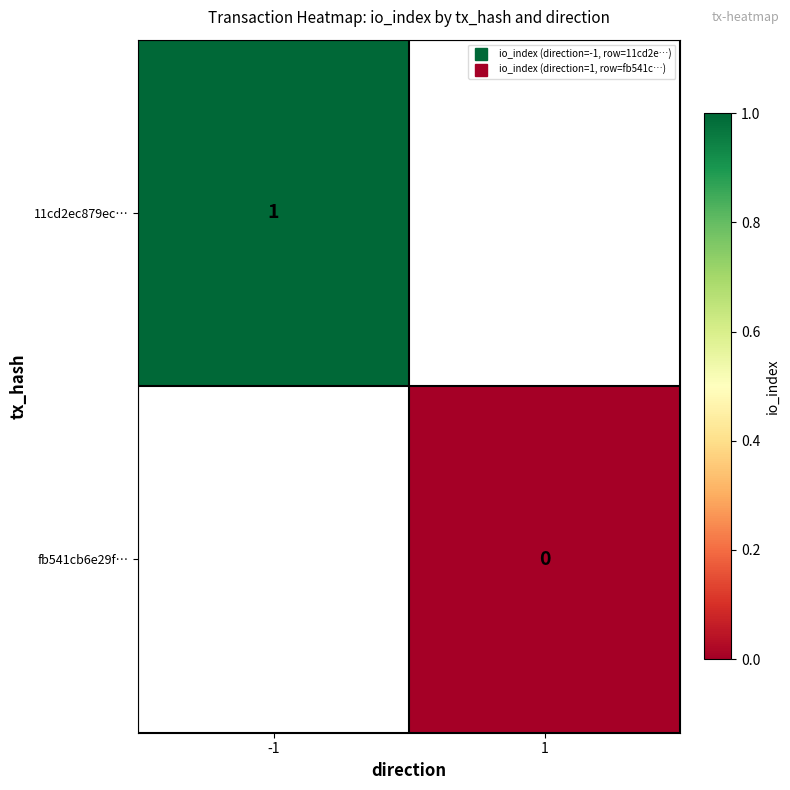

What is the minimum value for 11cd2ec879ec…?

1.0